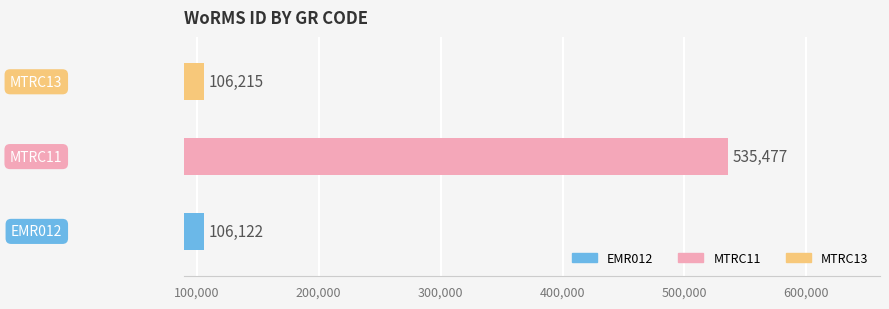

What is the minimum value shown in the chart?

106122